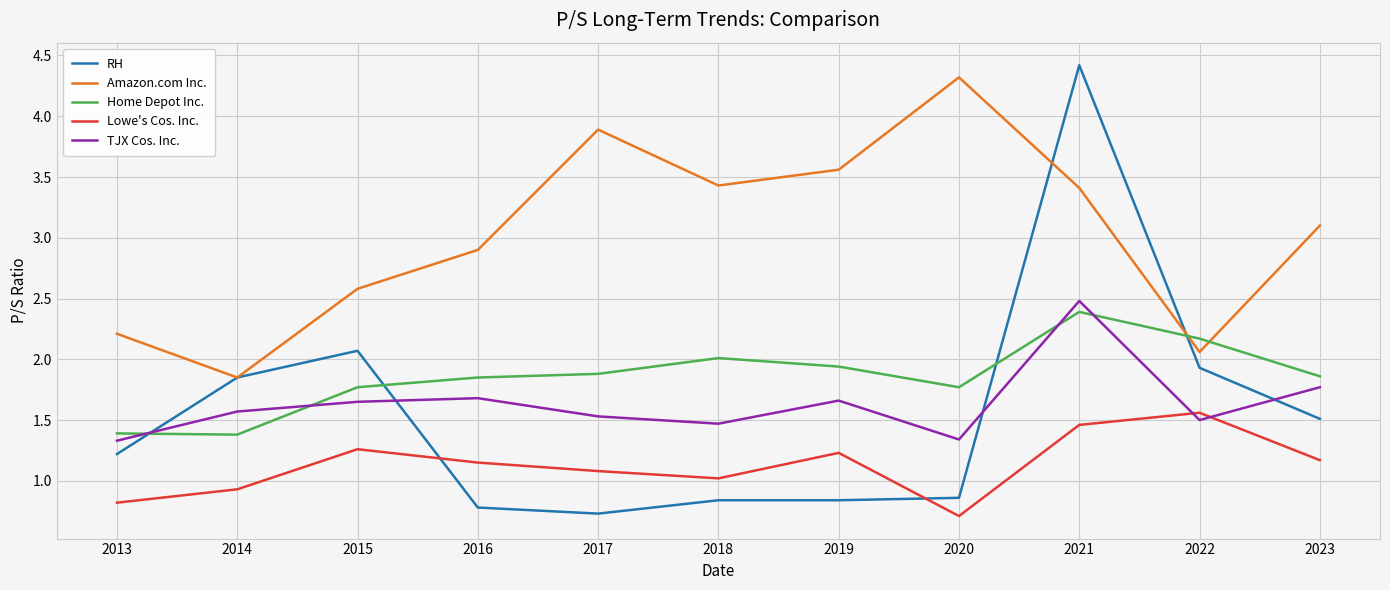

Count the number of data series in this chart.

5